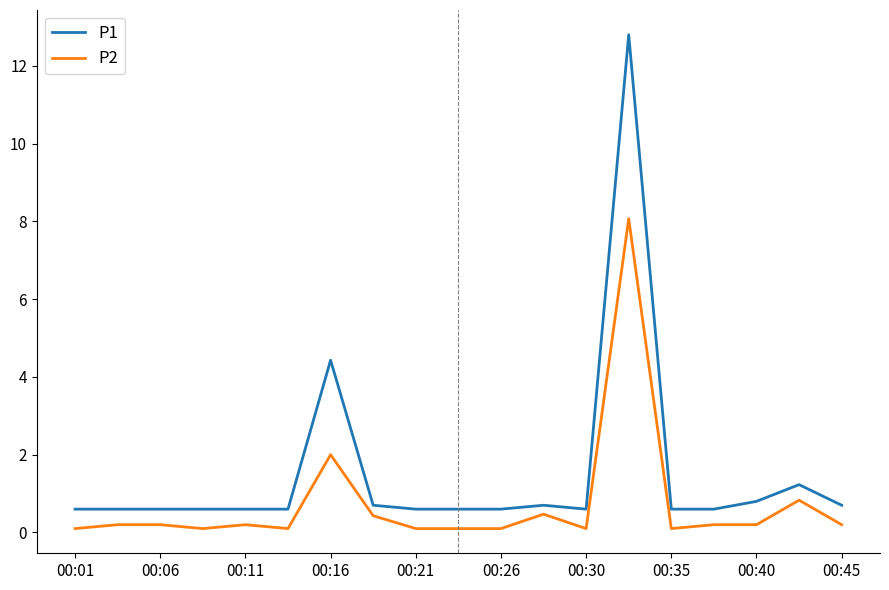

Which series has the largest total across all categories?

P1